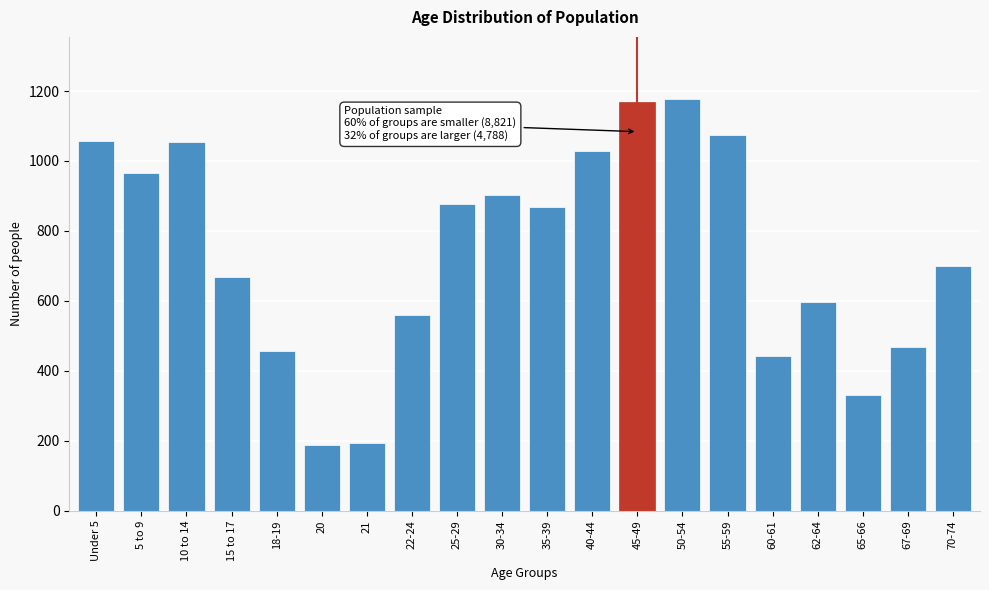

What is the difference between the maximum and minimum values?

991